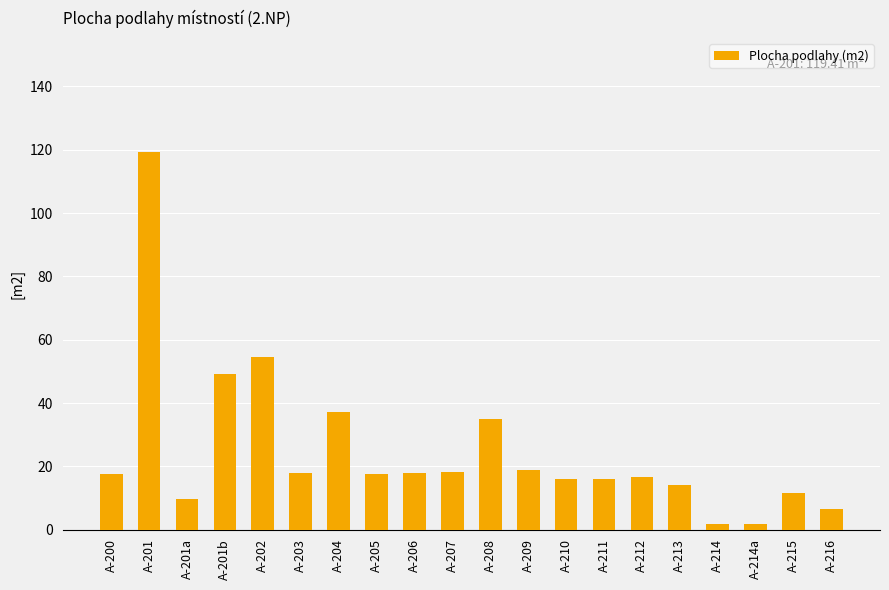

What is the sum of all values?

497.8